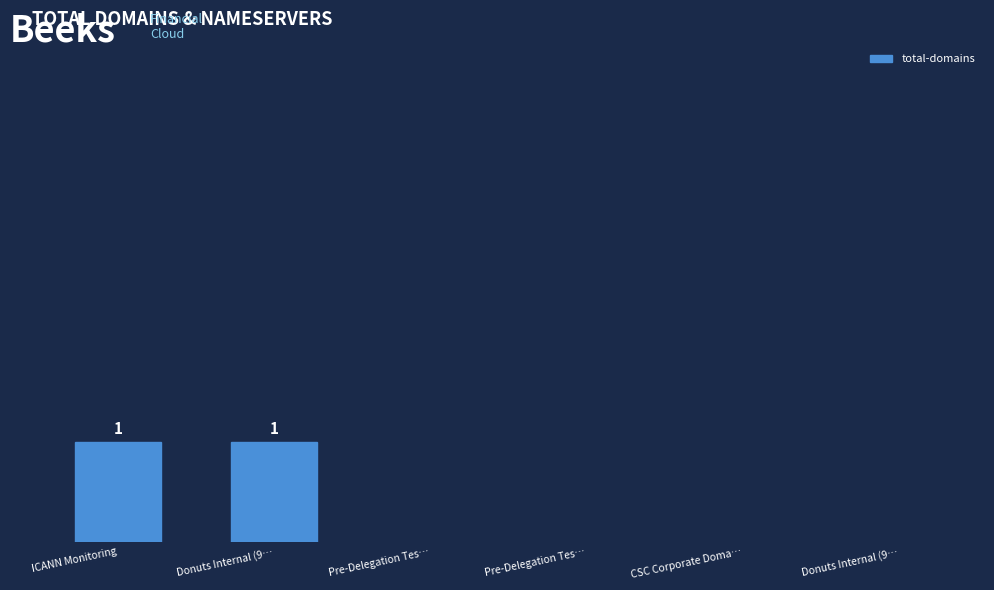

Are the bars horizontal?

No